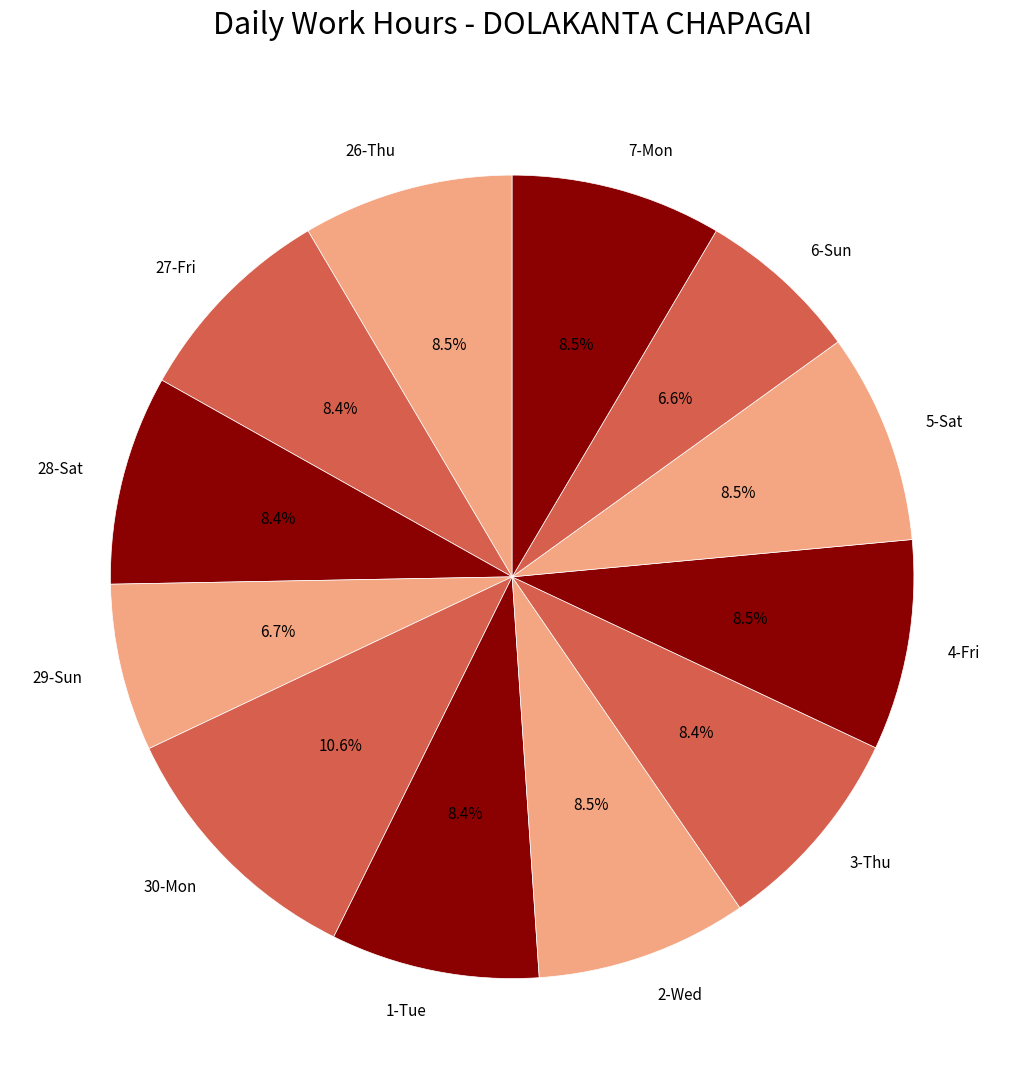

Approximately how many times larger is the value at 5-Sat compared to 30-Mon?

0.8